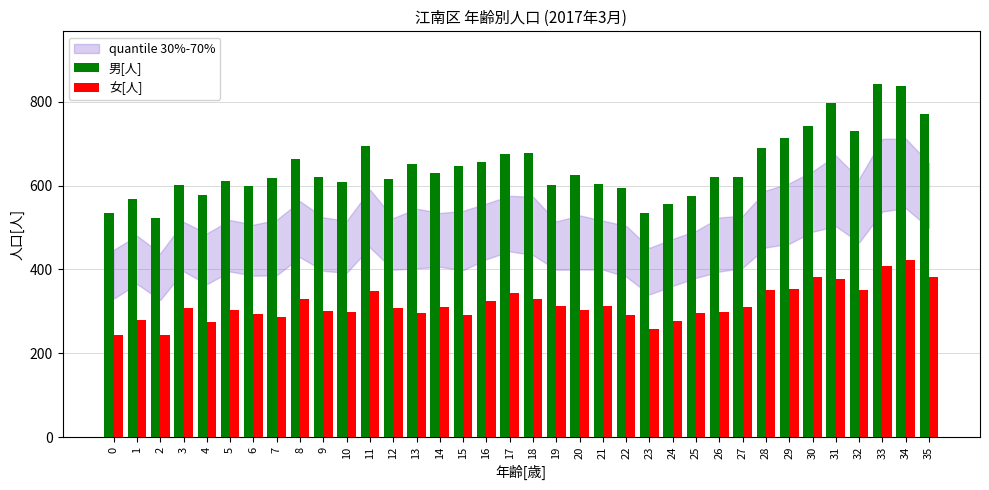

Between 8 and 19, which series saw the biggest shift?

男[人]